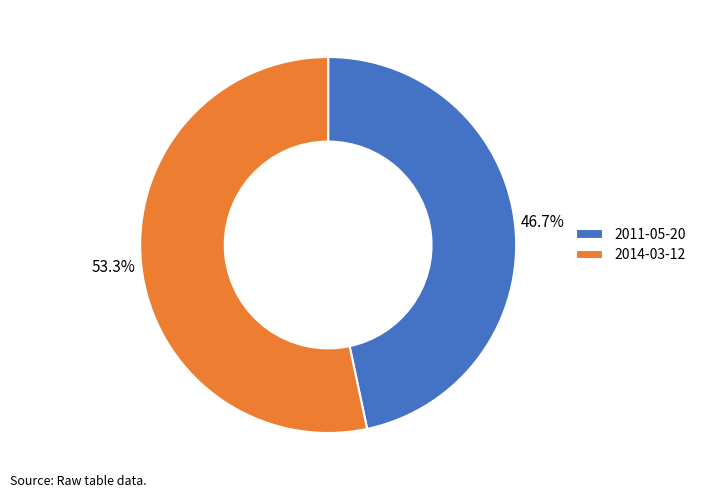

What percentage is NOT represented by 2014-03-12?

46.7%